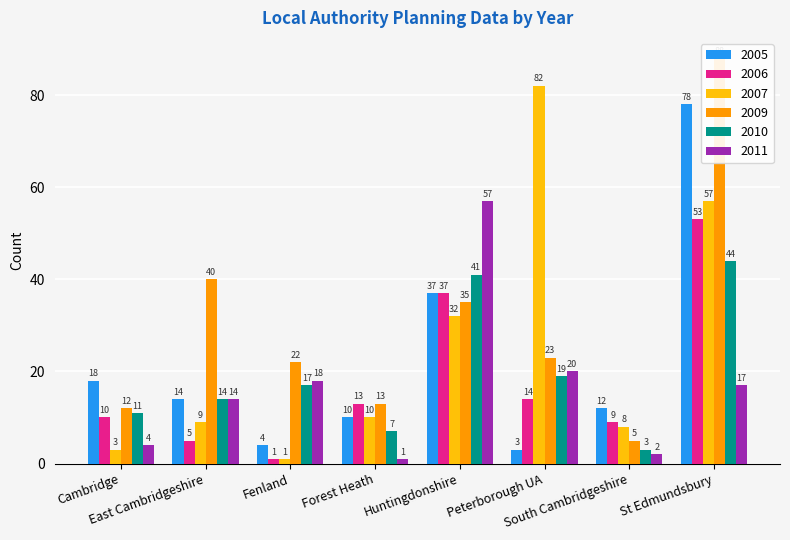

True or false: 2005 has a value of 18 at Cambridge.

True